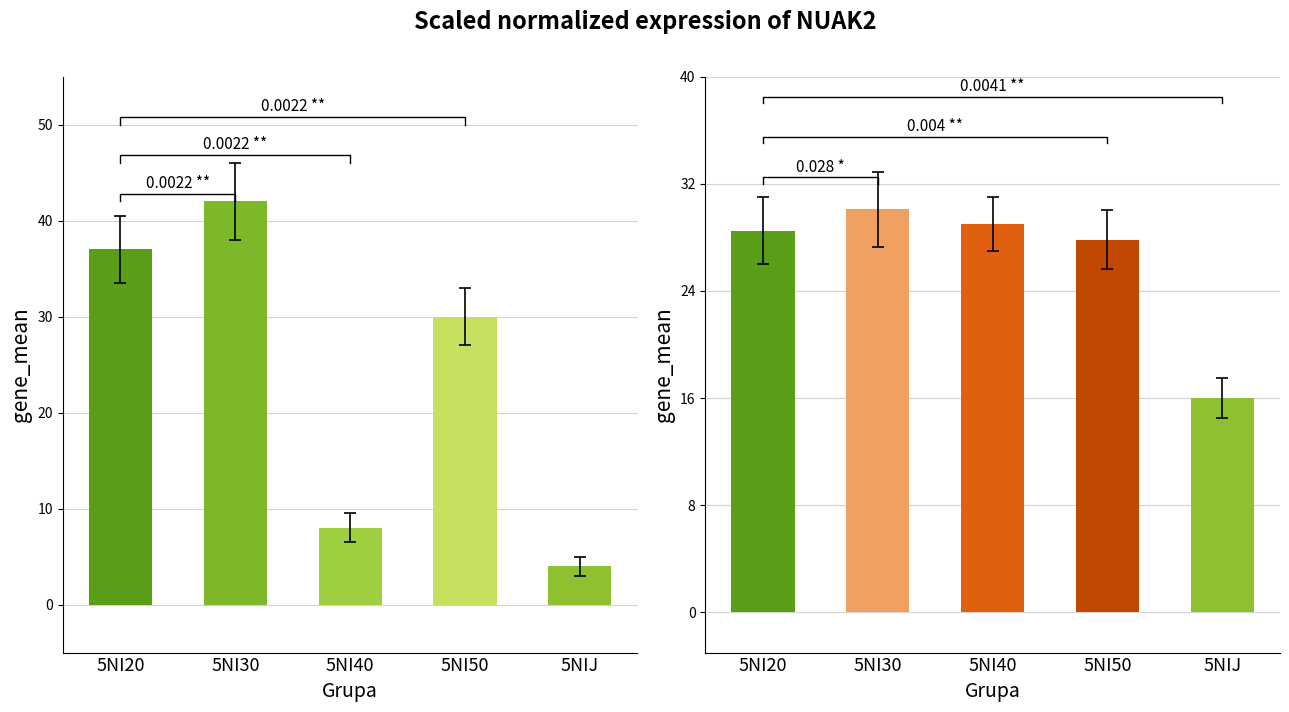

Are the bars horizontal?

No